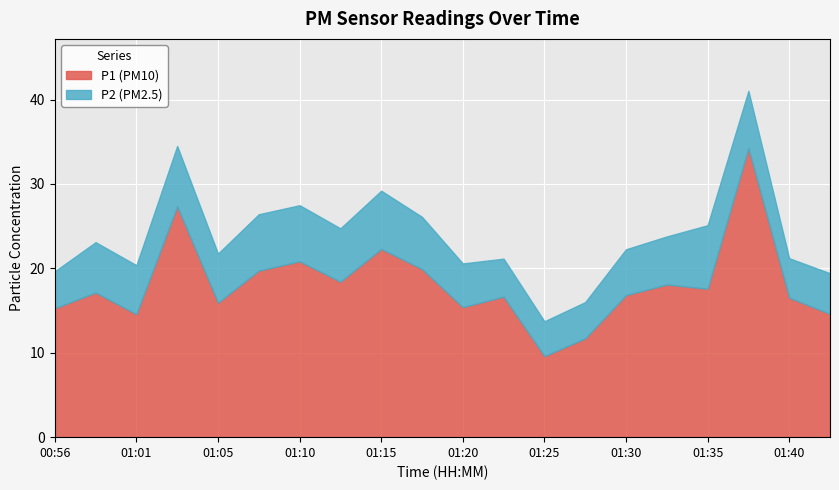

The value of P1 at 01:10 is 20.8. True or false?

True